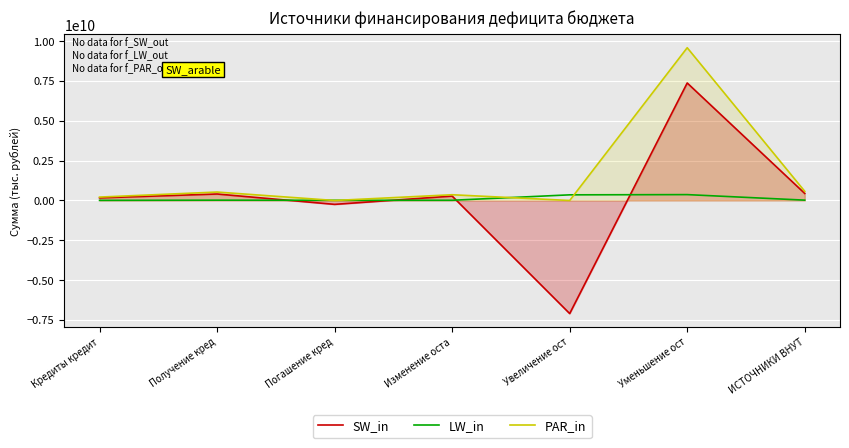

How many lines are shown in the chart?

3